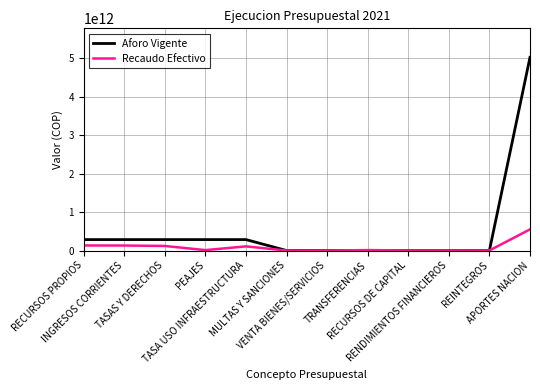

Which series has the largest range (max minus min)?

Aforo Vigente